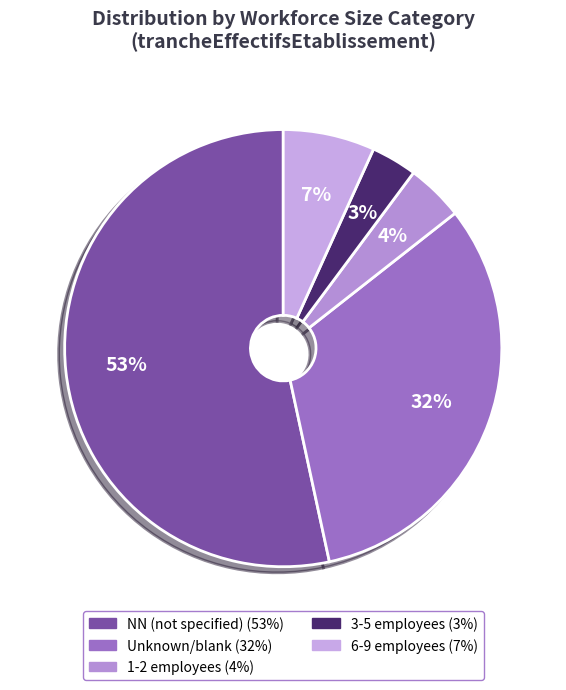

How many segments does this pie chart have?

5